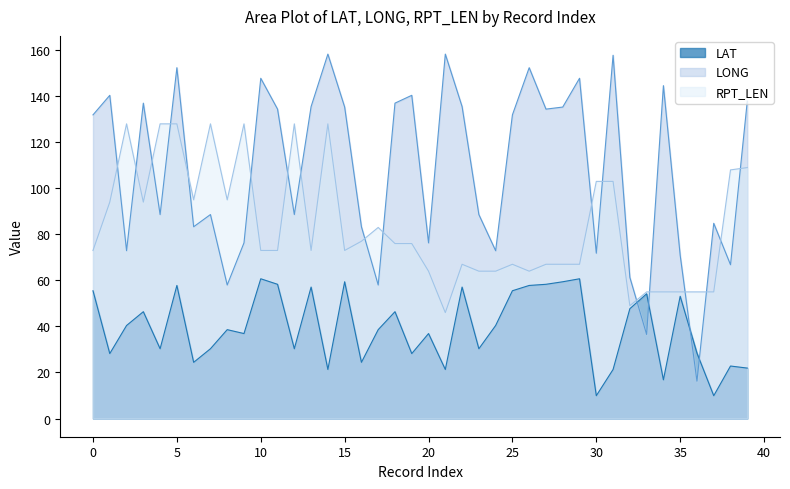

At how many categories does at least one series exceed 88?

31